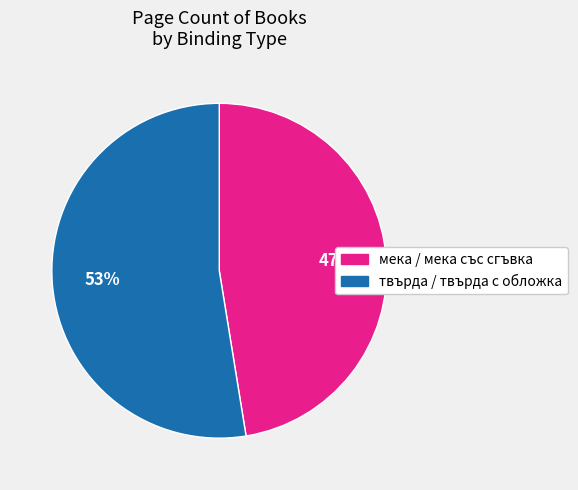

Does any single category account for the majority?

Yes